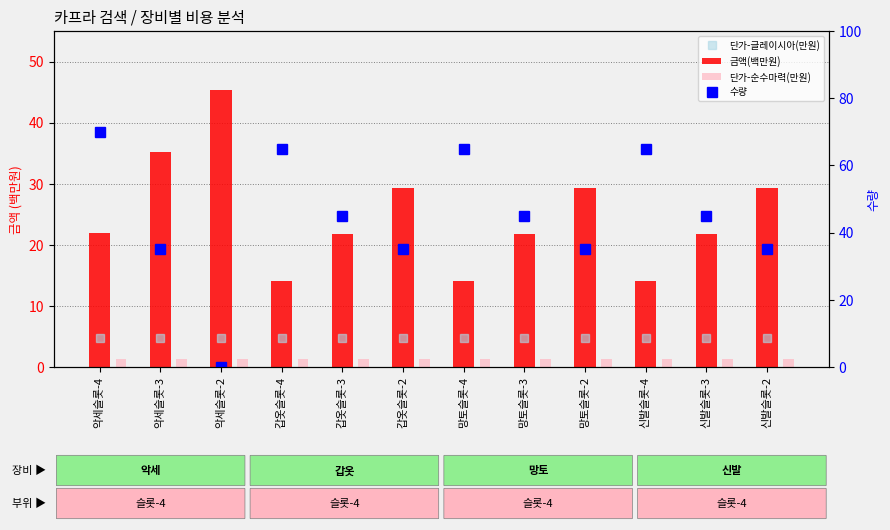

What is the label of the 9th bar from the left?

망토슬롯-2